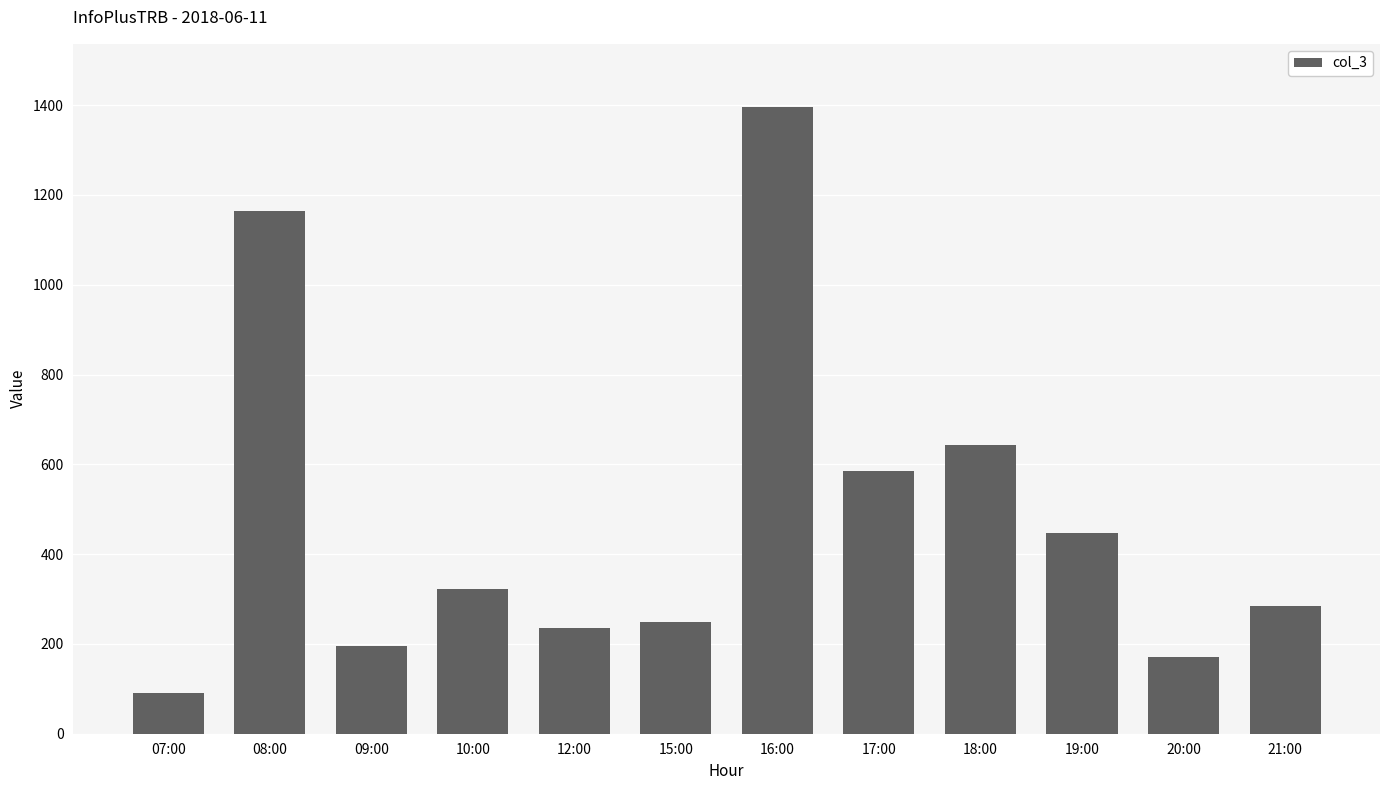

True or false: the data shows 236 at 12:00.

True